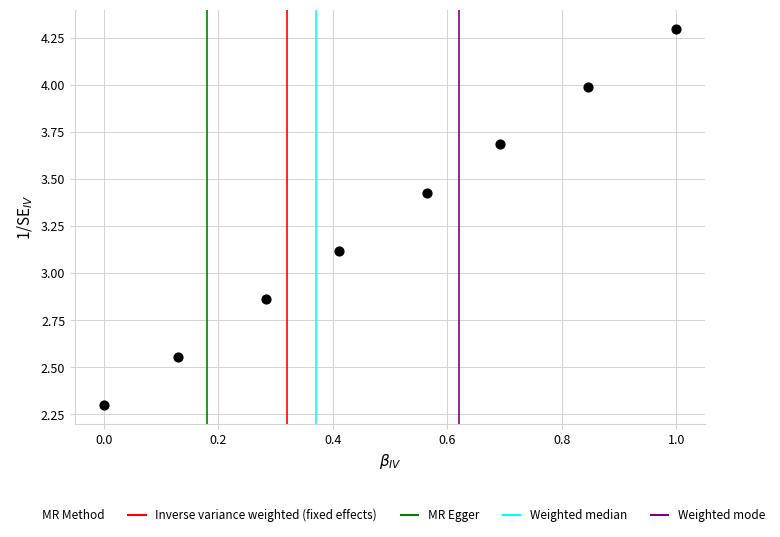

What is the range of X values (max minus min)?

1.0